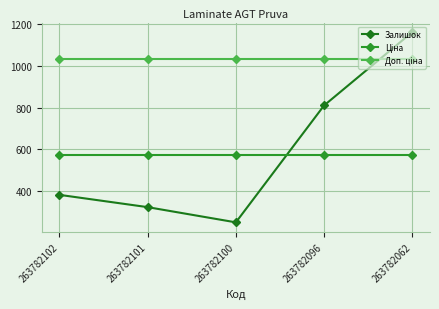

What is the sum of the Залишок values at 263782100 and 263782096?

1059.0